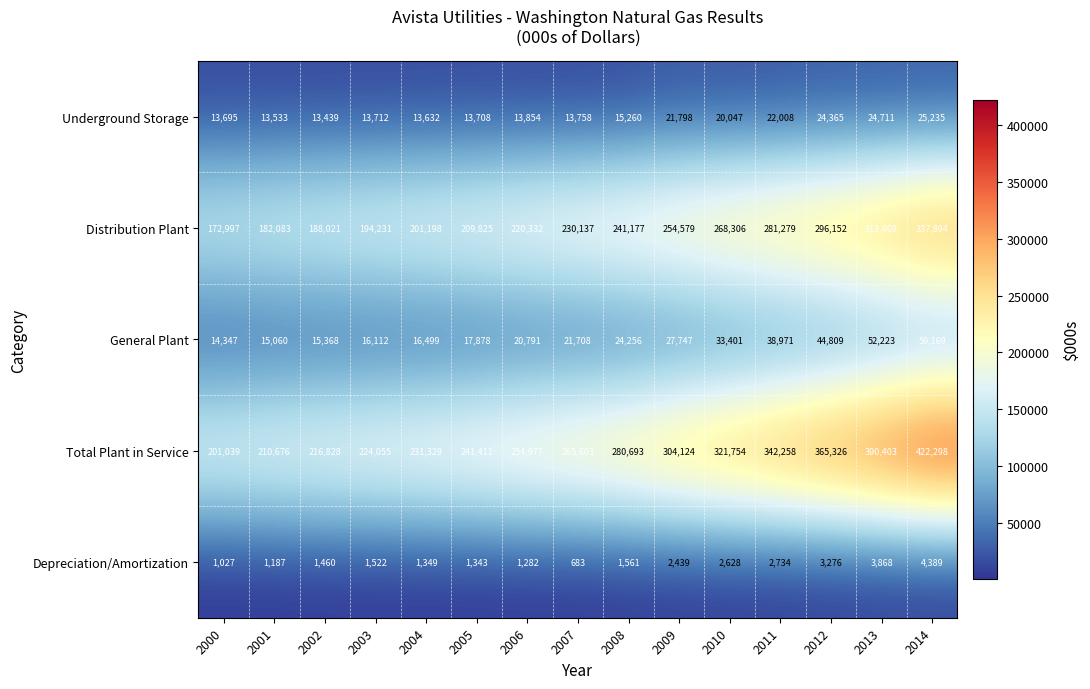

At which category does the chart reach its minimum across all series?

2007